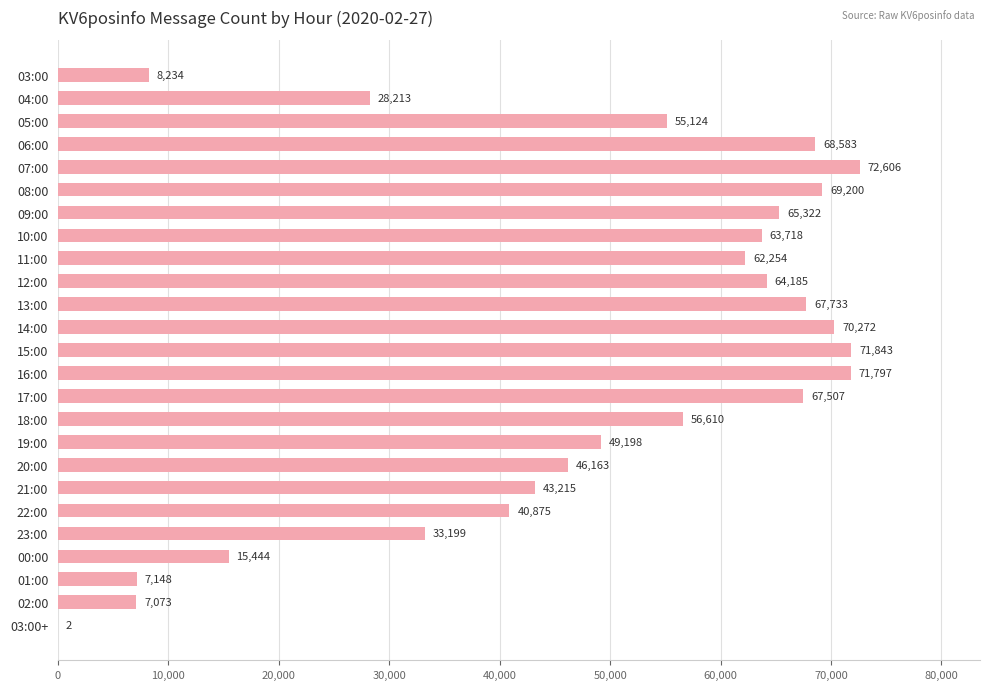

Count the number of data series in this chart.

1